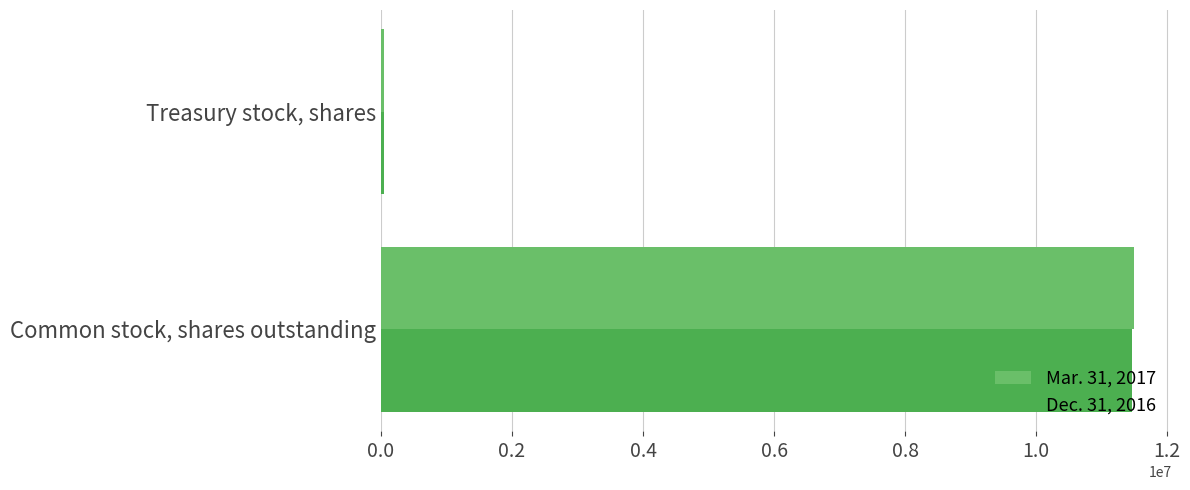

List the labels in order of Mar. 31, 2017 value, largest first.

Common stock, shares outstanding, Treasury stock, shares